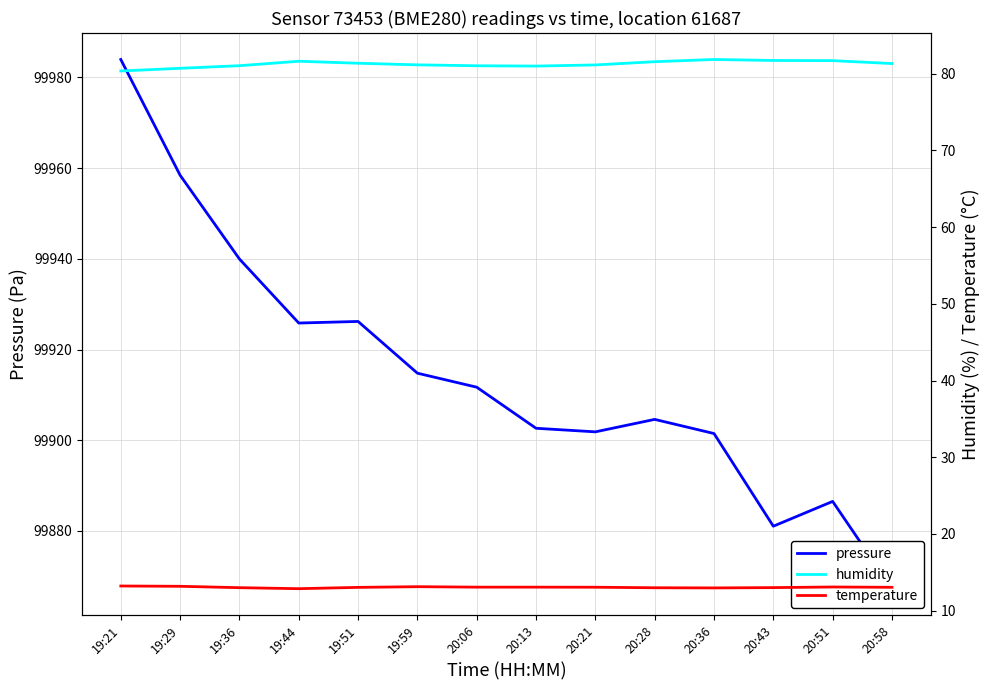

At which category does pressure reach its first local peak?

19:51